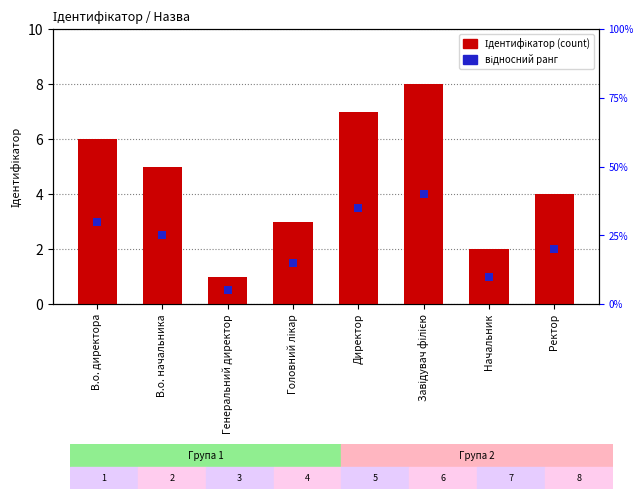

At which category is the sum across all series the highest?

Завідувач філією